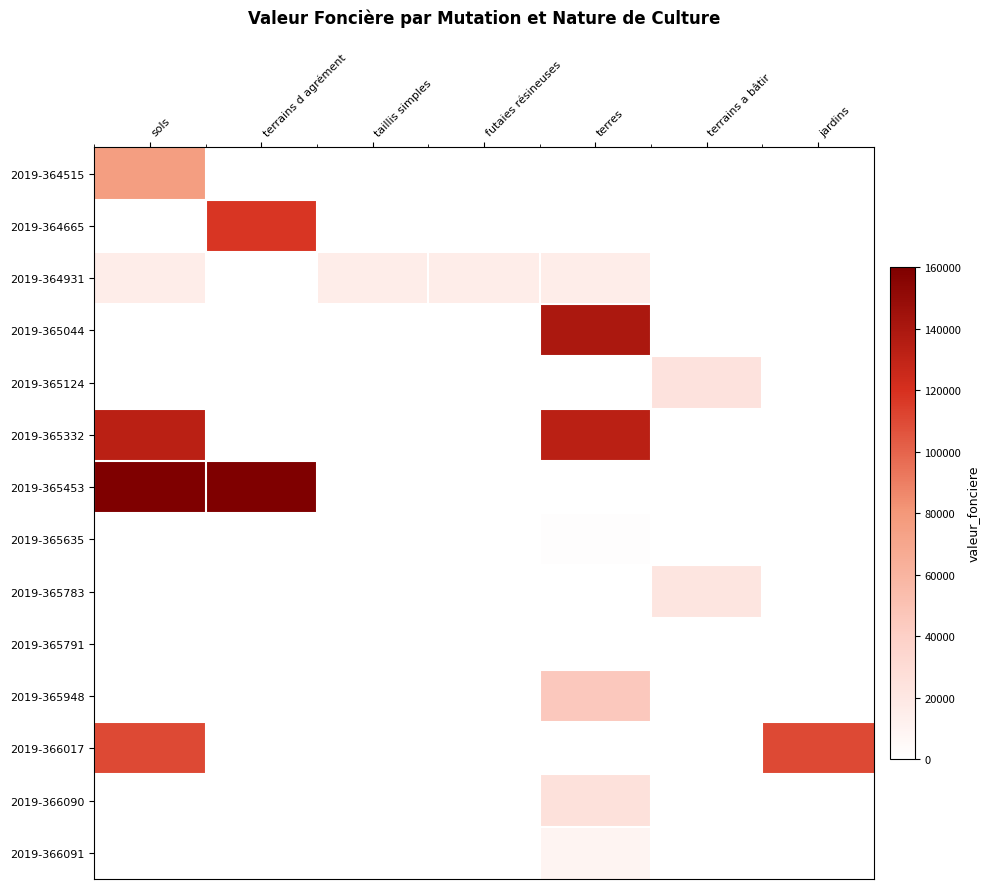

What is the highest value of the 2019-365332 series?

132500